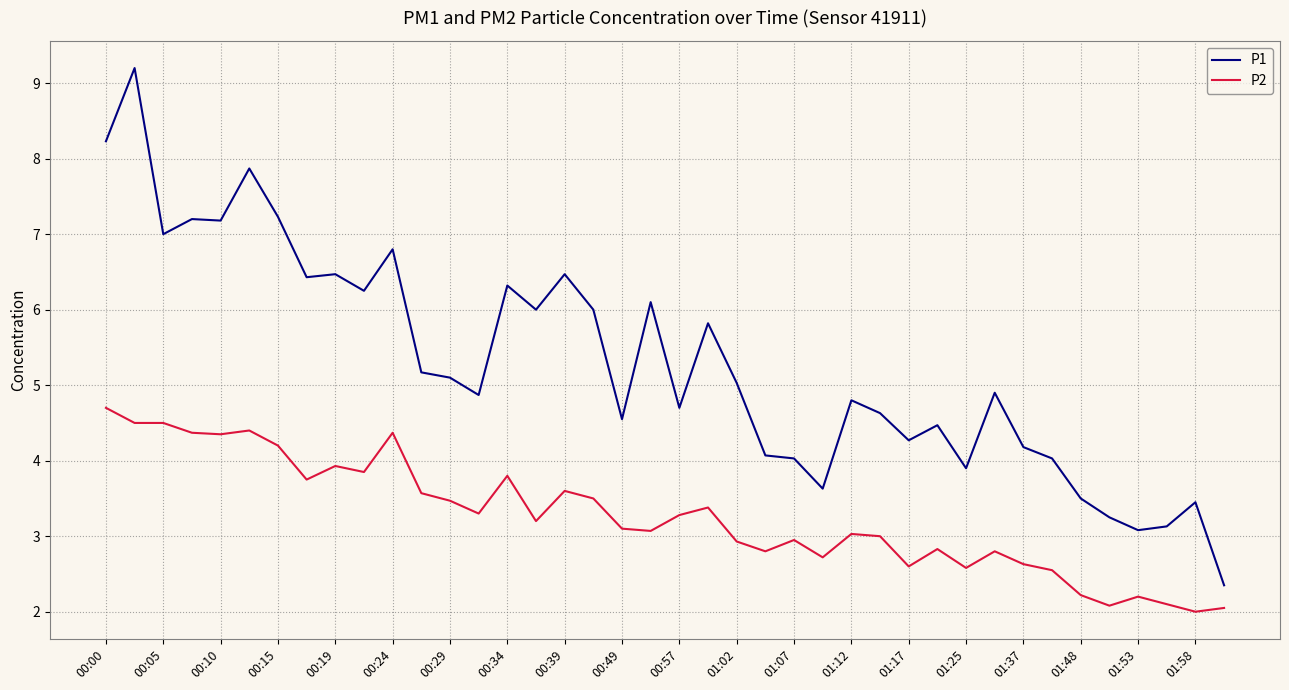

True or false: P2 and P1 intersect in this chart.

False